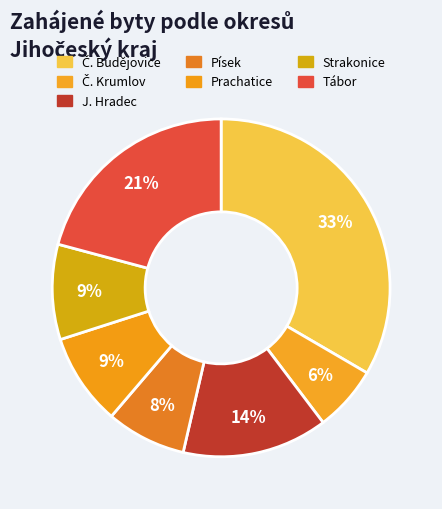

Count the number of slices in the pie.

7